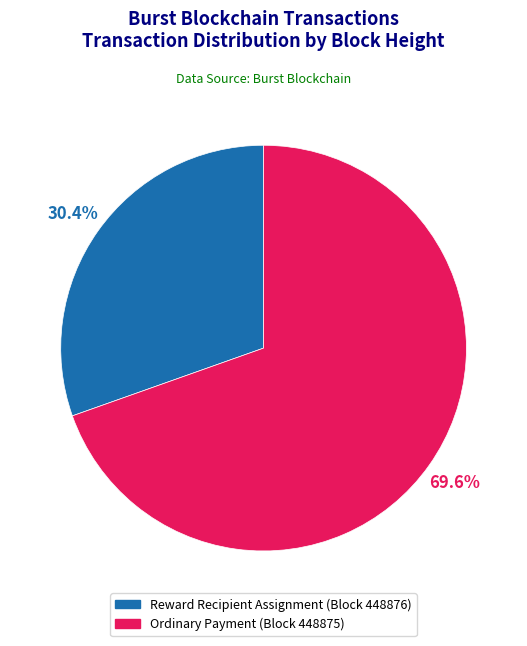

How many slices are in this pie chart?

2